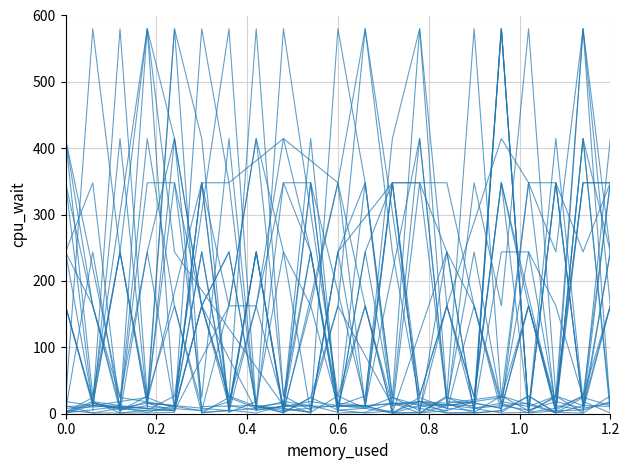

What is the greatest value displayed?

580.0